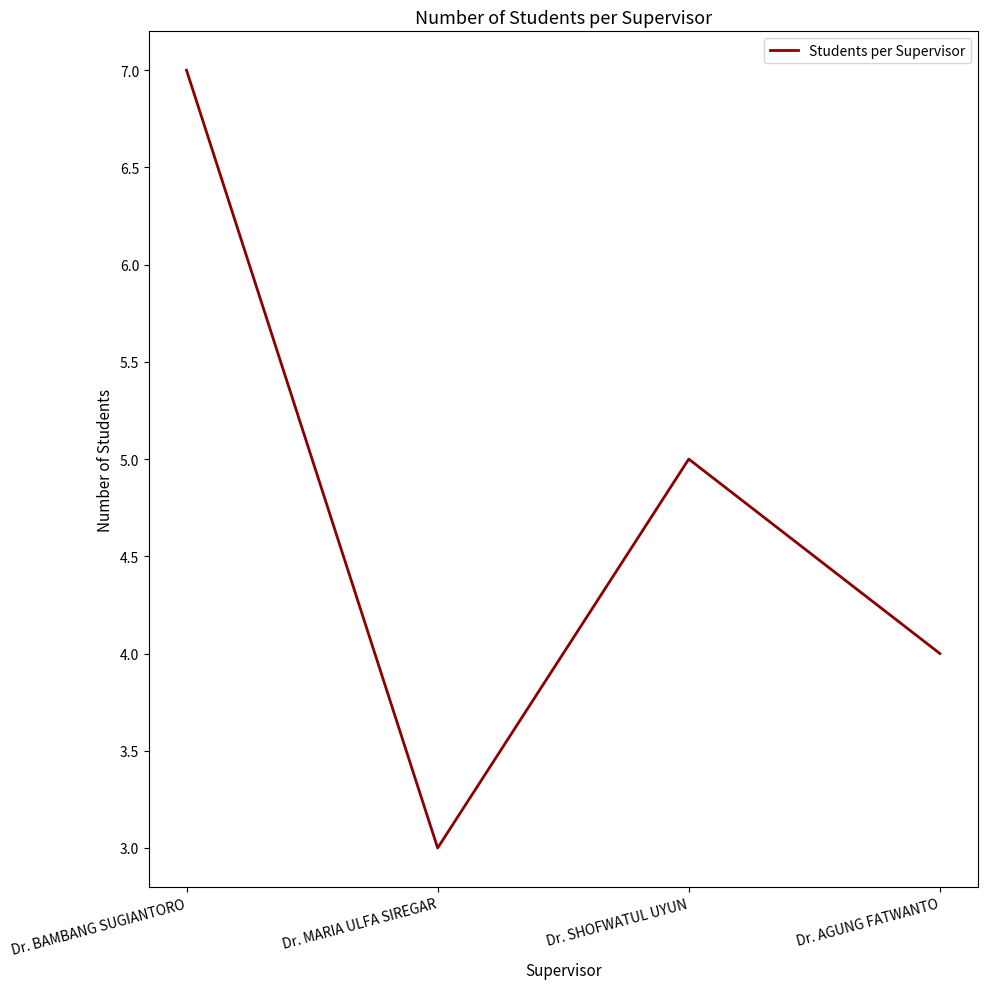

Where is the first local maximum?

Dr. SHOFWATUL UYUN